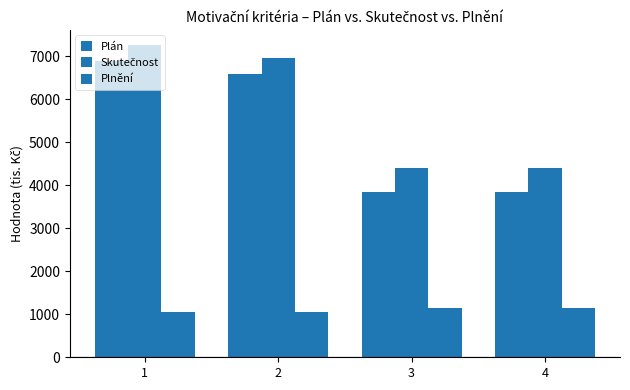

Is it true that Skutečnost equals 6947.9 at 2?

True